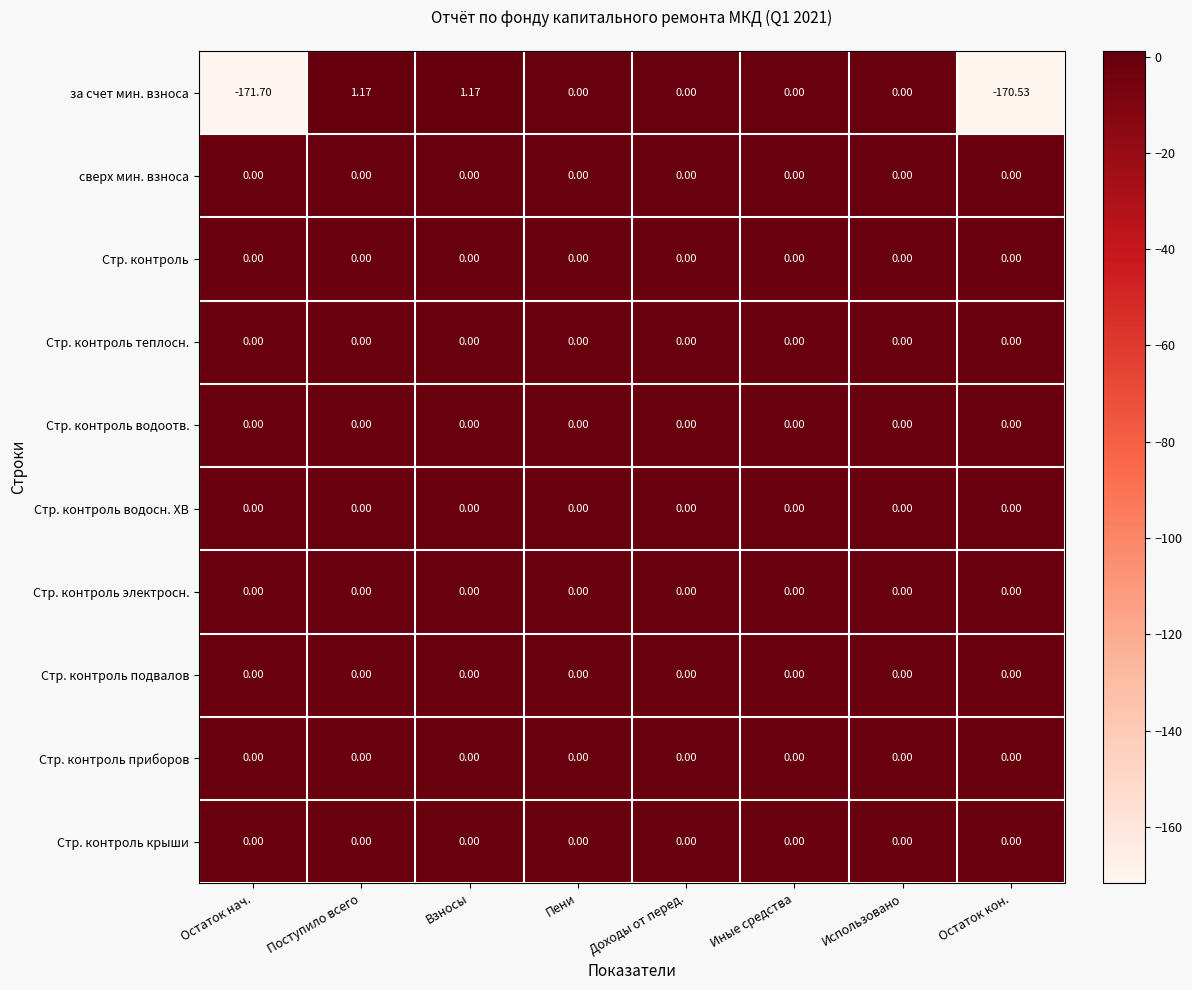

At which label does за счет мин. взноса reach its minimum?

Остаток нач.